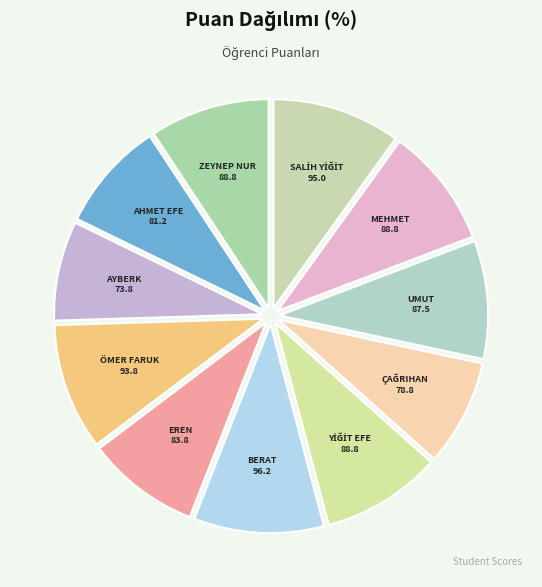

Which has a higher value, AHMET EFE or AYBERK?

AHMET EFE